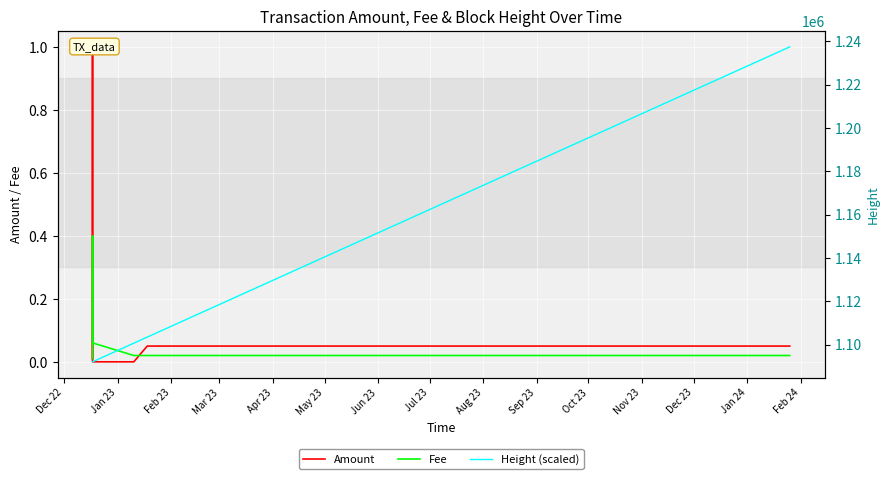

True or false: Amount and Height (scaled) cross at least once.

False